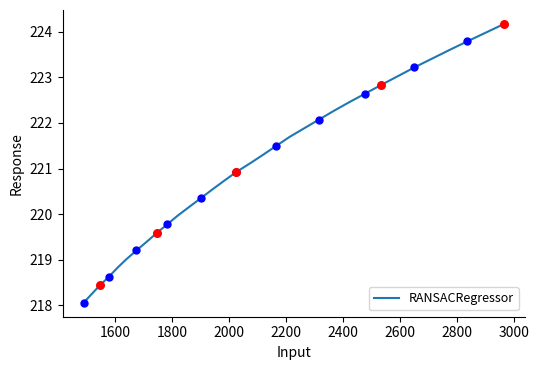

What is the minimum value shown in the chart?

218.1